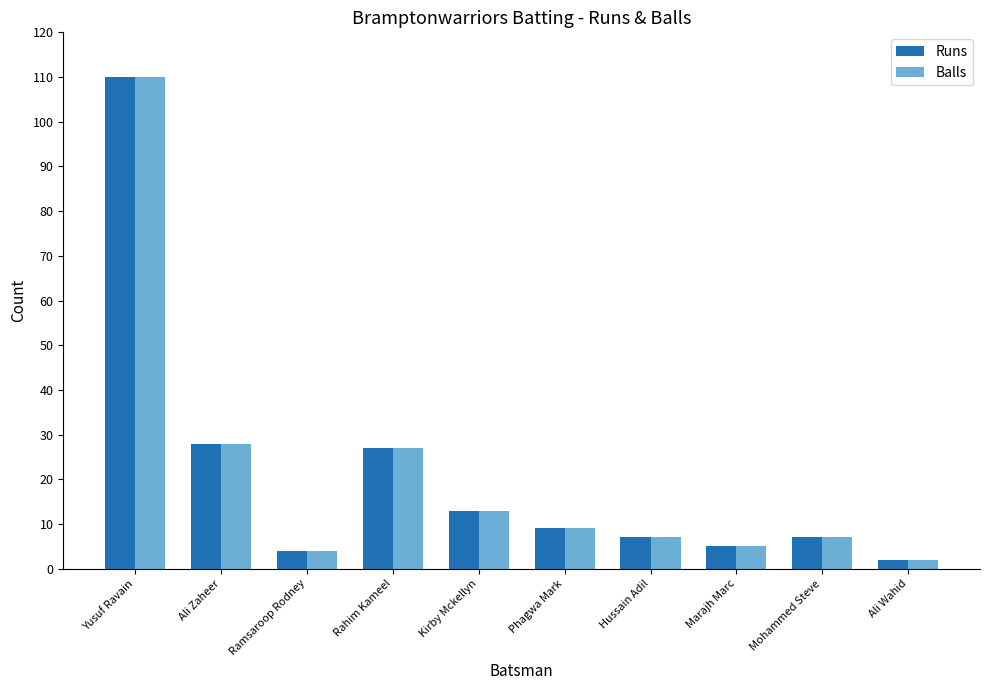

At which label does Balls reach its minimum?

Ali Wahid